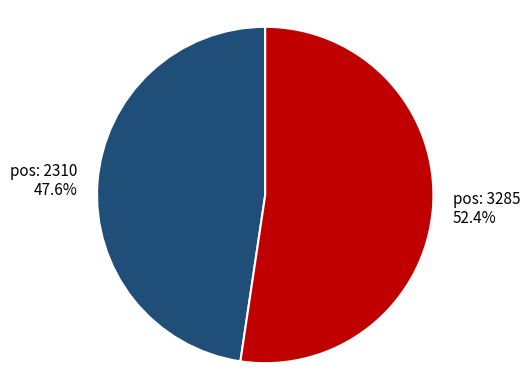

Is there any slice that represents more than half of the pie?

Yes